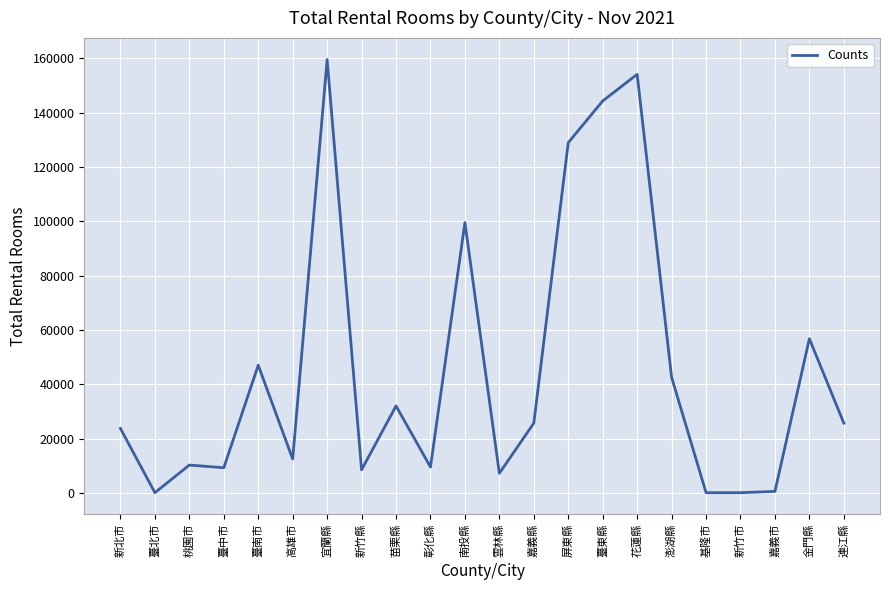

What is the ratio of the value at 屏東縣 to the value at 雲林縣?

17.7